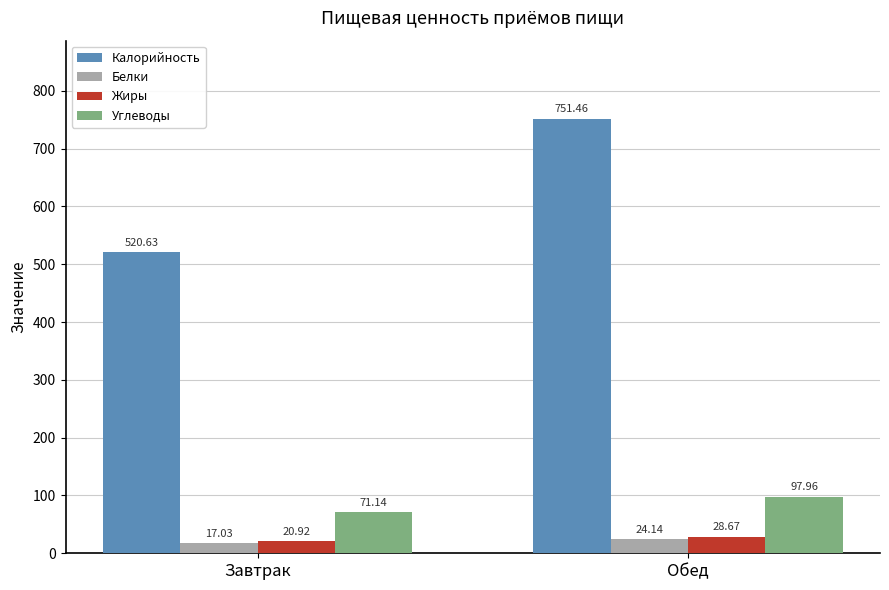

What is the difference between the Белки values at Обед and Завтрак?

7.1